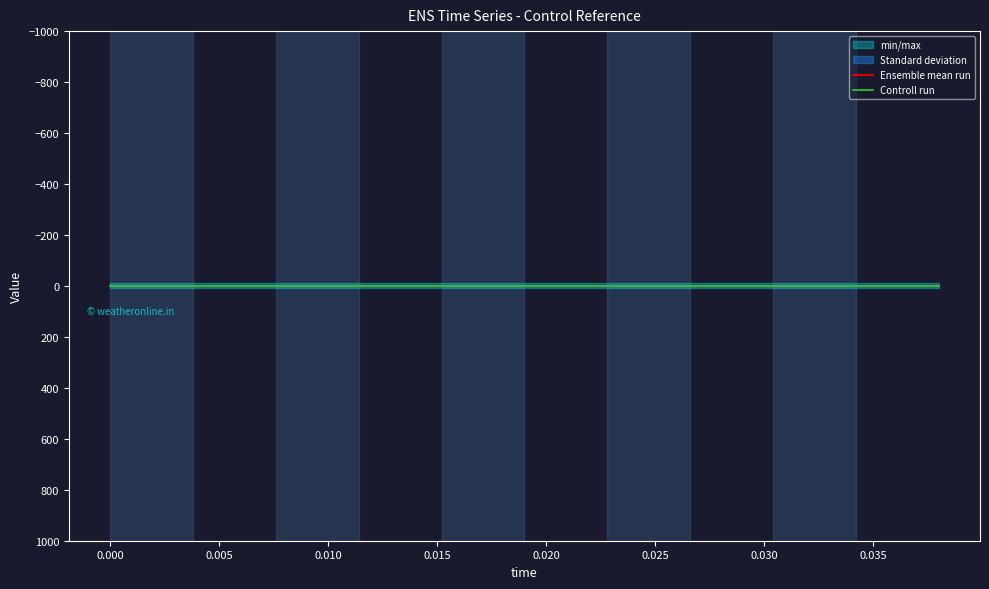

Which has a higher value, 0.004 or 0.024?

0.004